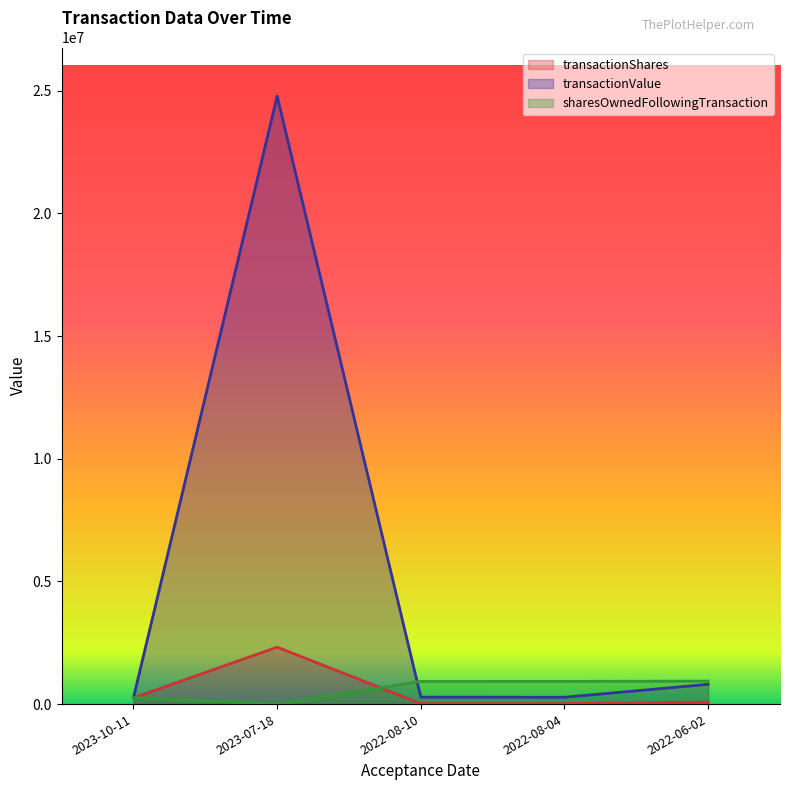

Which has a higher value, 2023-07-18 or 2022-08-10?

2023-07-18